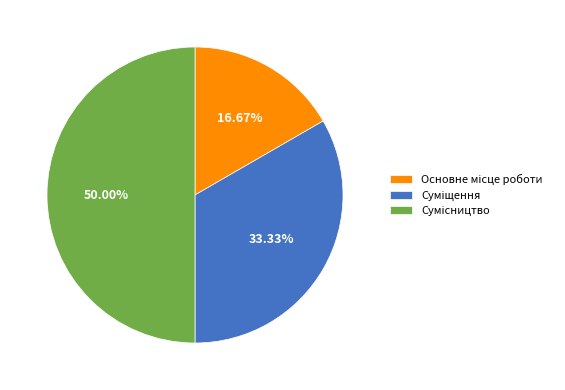

Is it true that Суміщення is 44% of the pie?

False